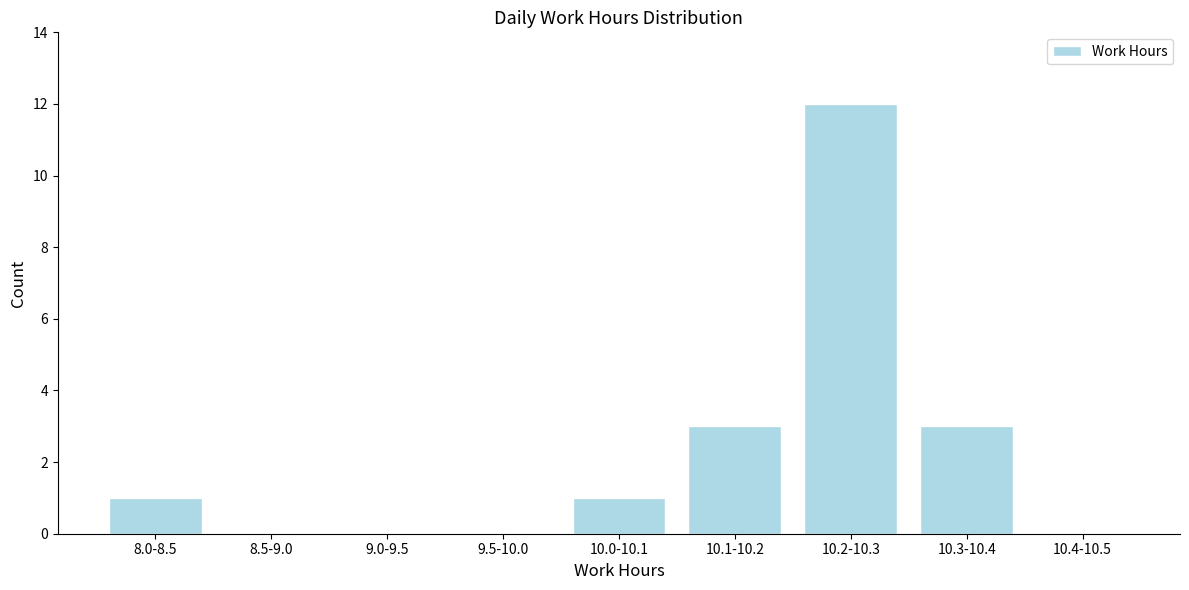

Reading left to right, what are all the values shown in this chart?

8.0-8.5=1	8.5-9.0=0	9.0-9.5=0	9.5-10.0=0	10.0-10.1=1	10.1-10.2=3	10.2-10.3=12	10.3-10.4=3	10.4-10.5=0